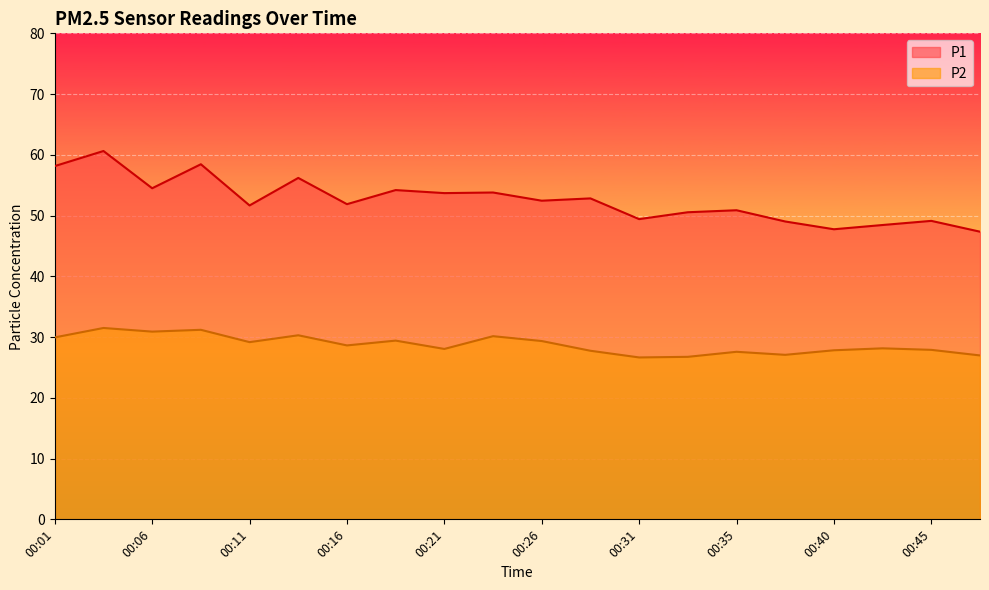

What is the sum of all P2 values?

575.3